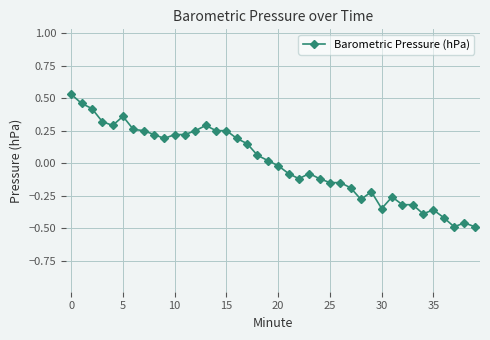

What is the difference between the maximum and minimum values?

1.0